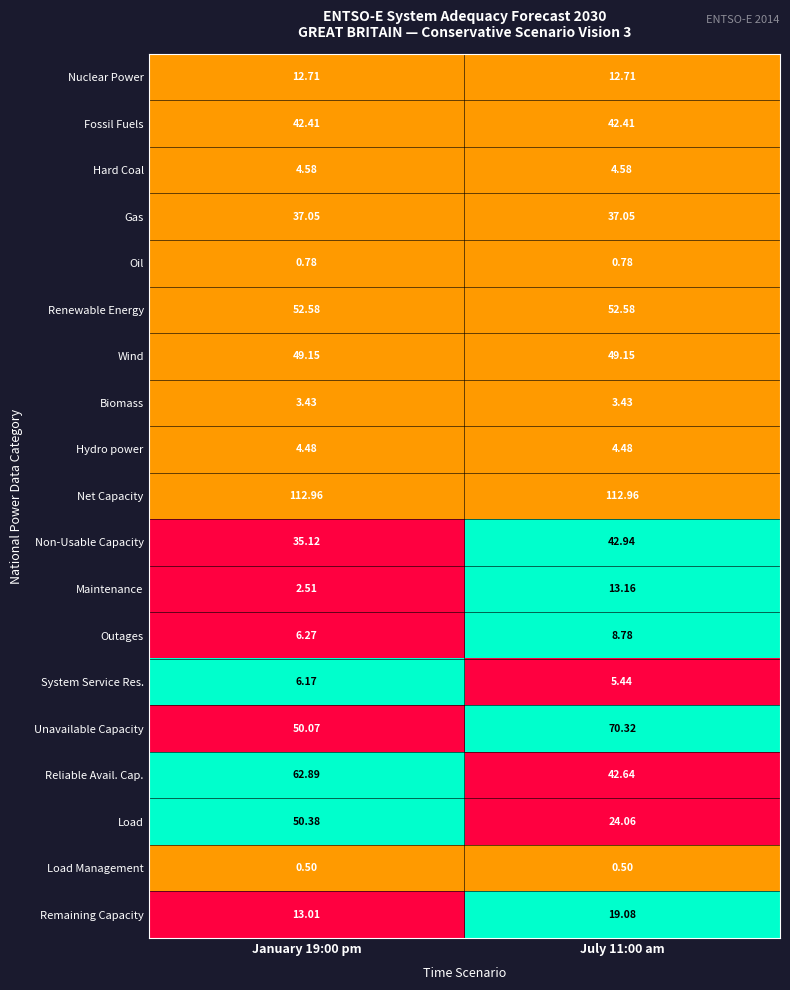

Which series has the largest total across all categories?

Net Capacity